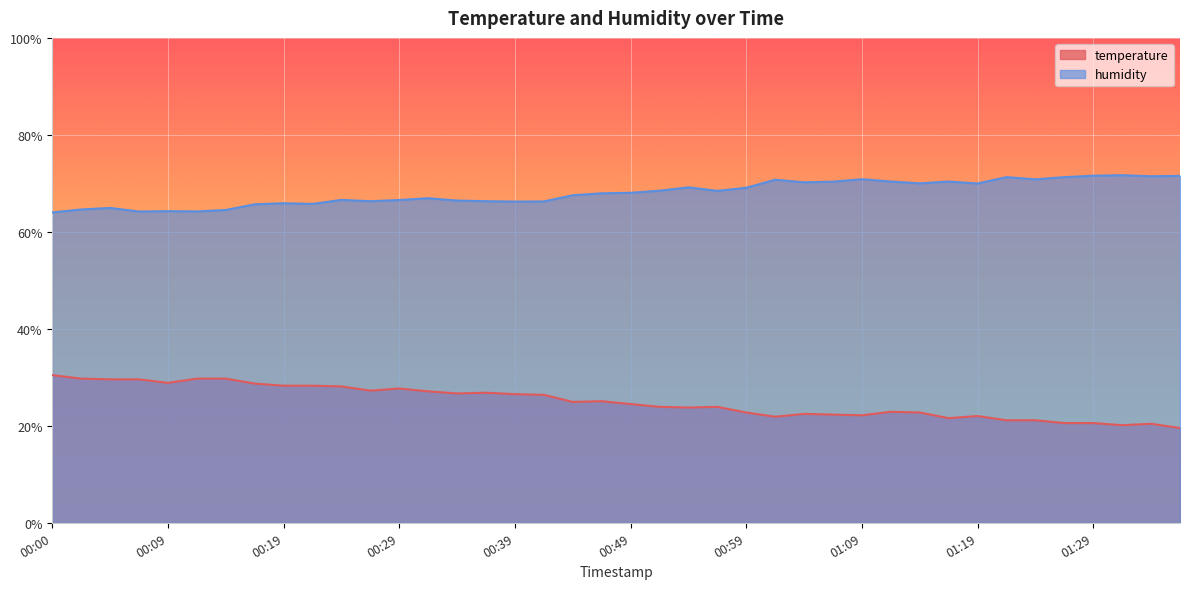

How many lines are shown in the chart?

2